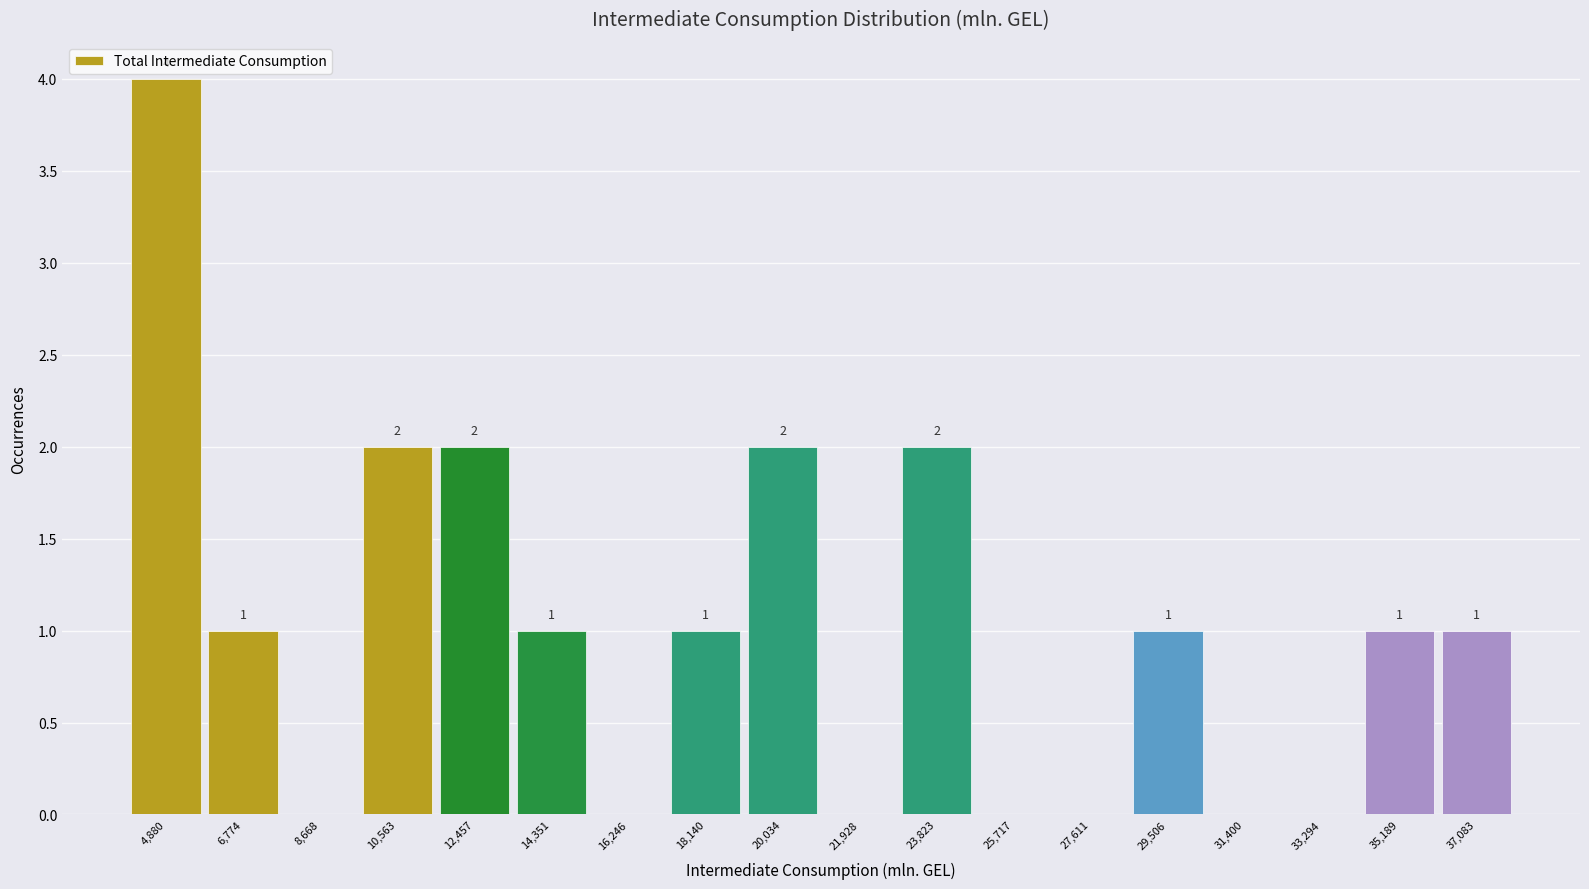

Over which range of the x-axis is the bar tallest?

4000 to 5800